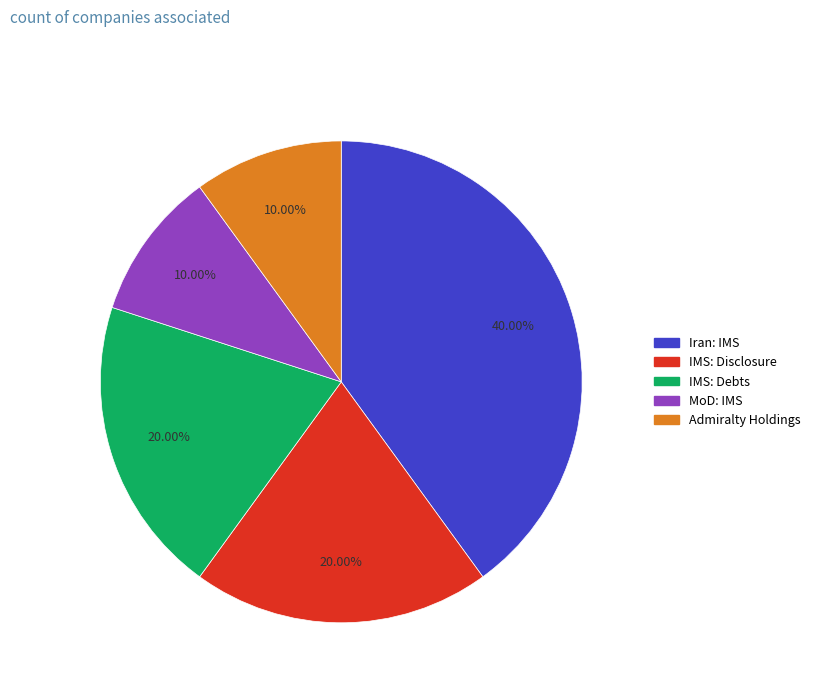

Is there any slice that represents more than half of the pie?

No